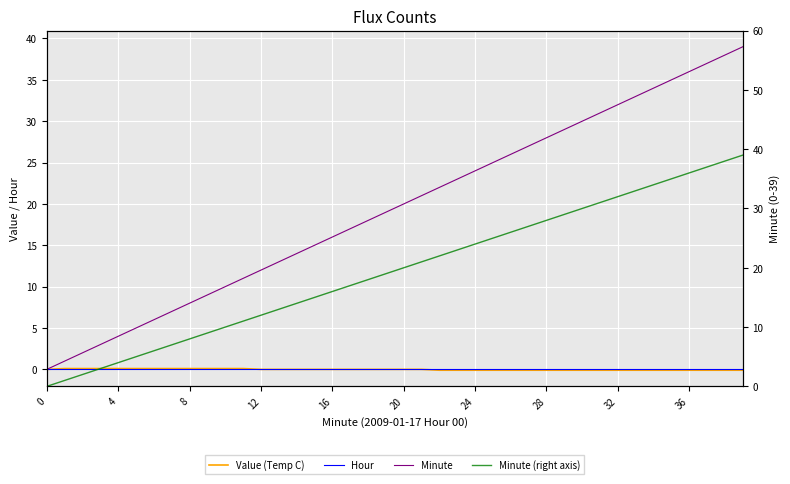

What is the difference between the second highest and minimum values in the Value (Temp C) series?

0.2